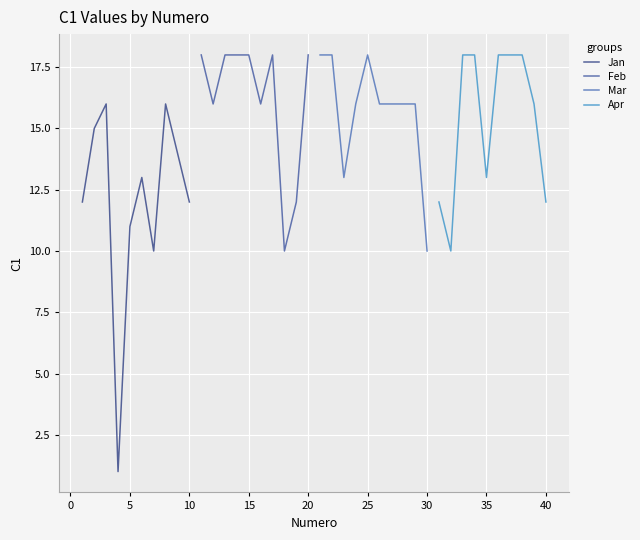

True or false: Jan has a value of 11 at 5.

True